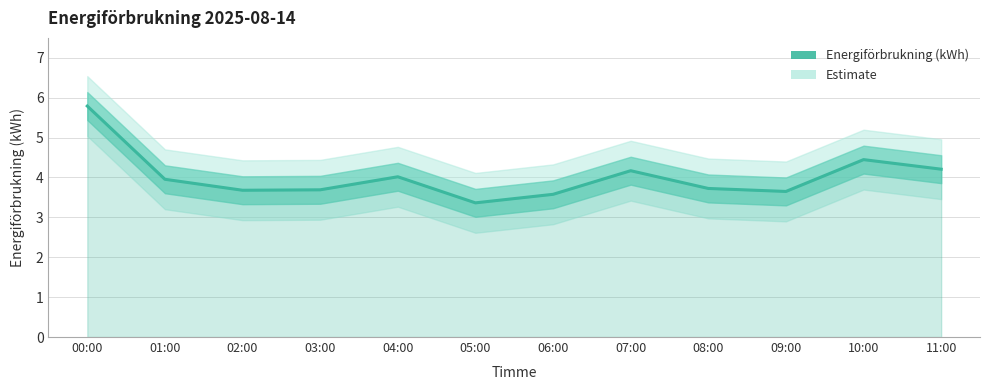

What is the difference between the maximum and minimum values?

2.4